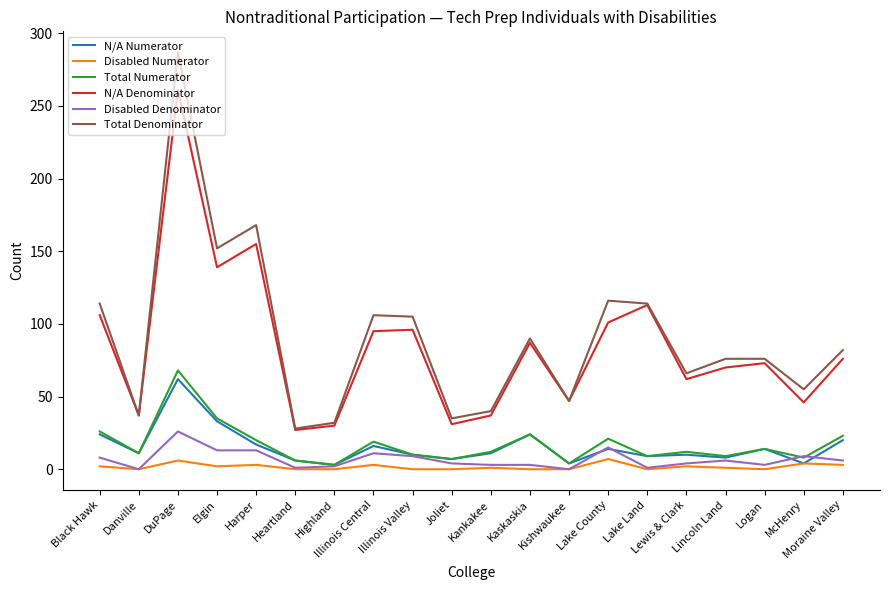

The Total Numerator series shows 7 at Joliet. True or false?

True